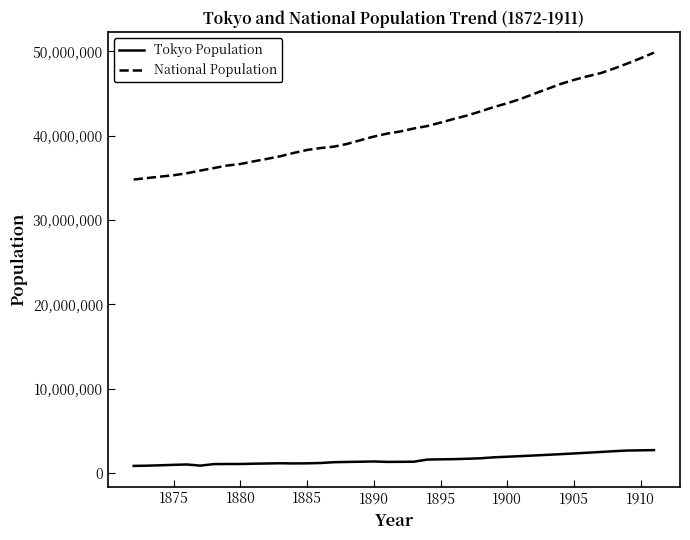

True or false: National Population and Tokyo Population cross at least once.

False